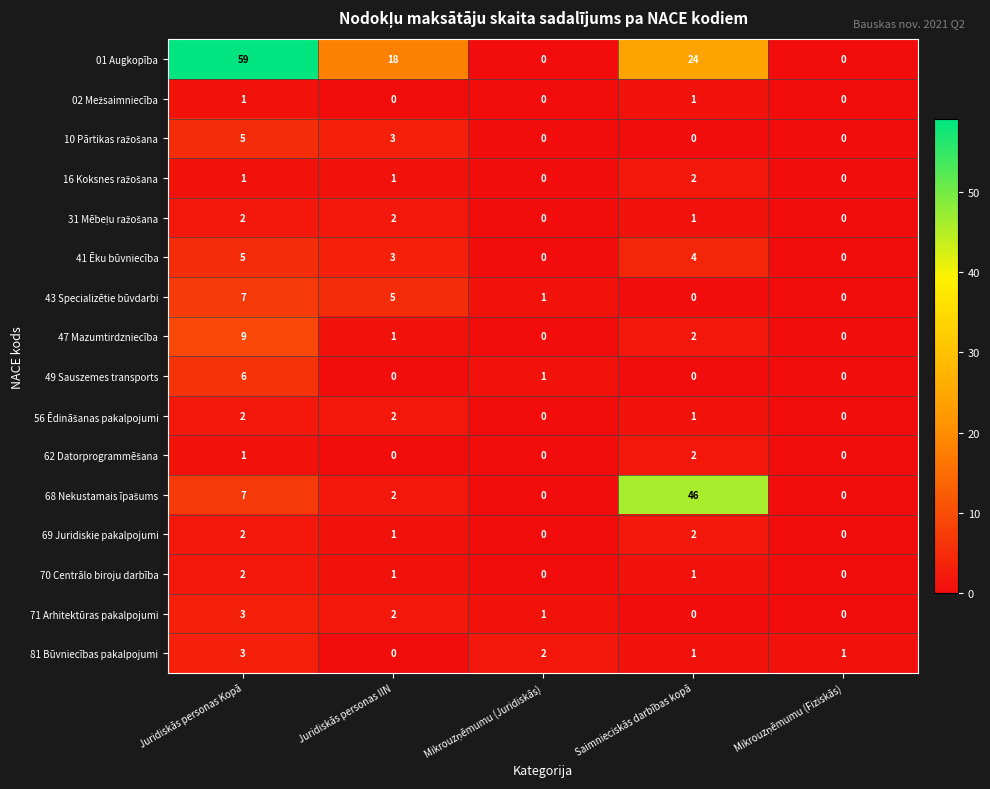

What is the greatest value displayed?

59